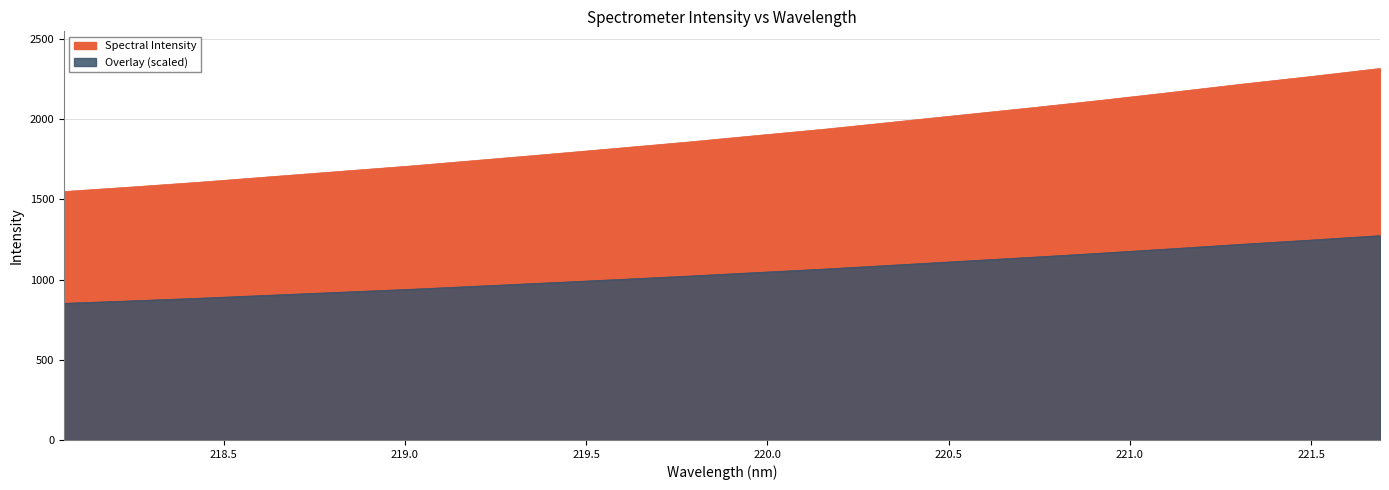

What is the value of the 1st point from the left?

1548.4